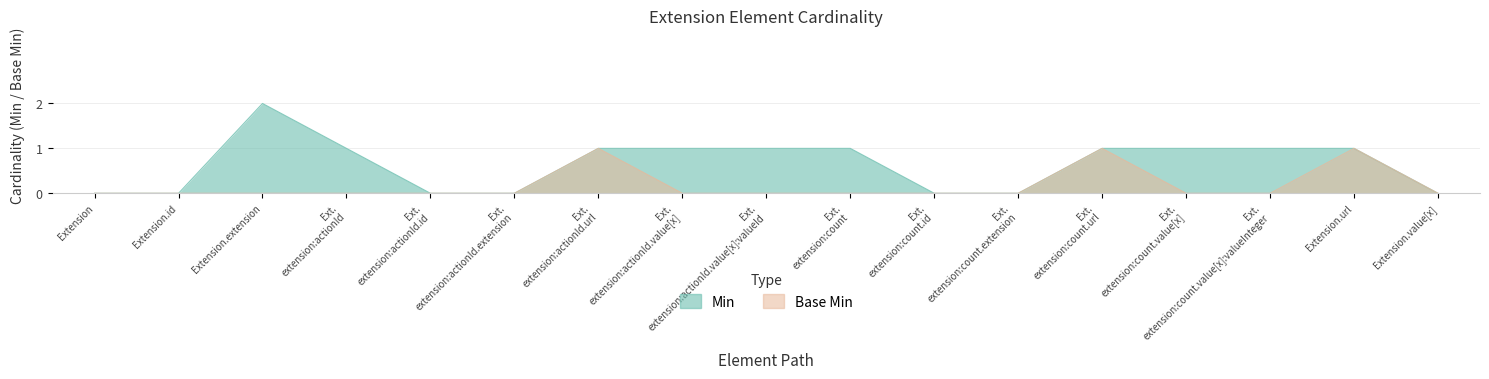

What is the sum of all Min values?

11